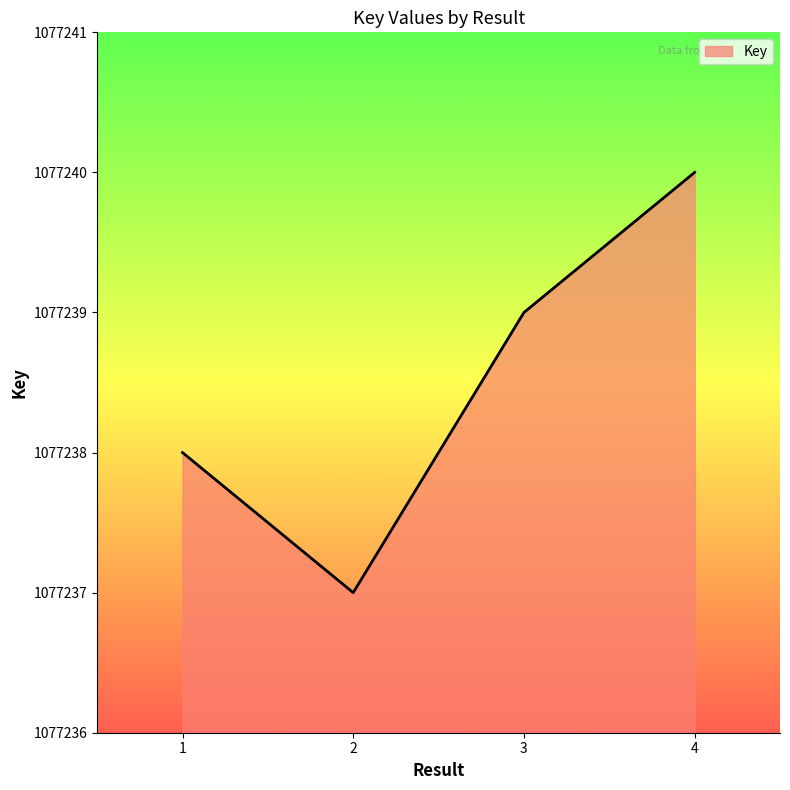

How many values are between 1077238 and 1077240?

3